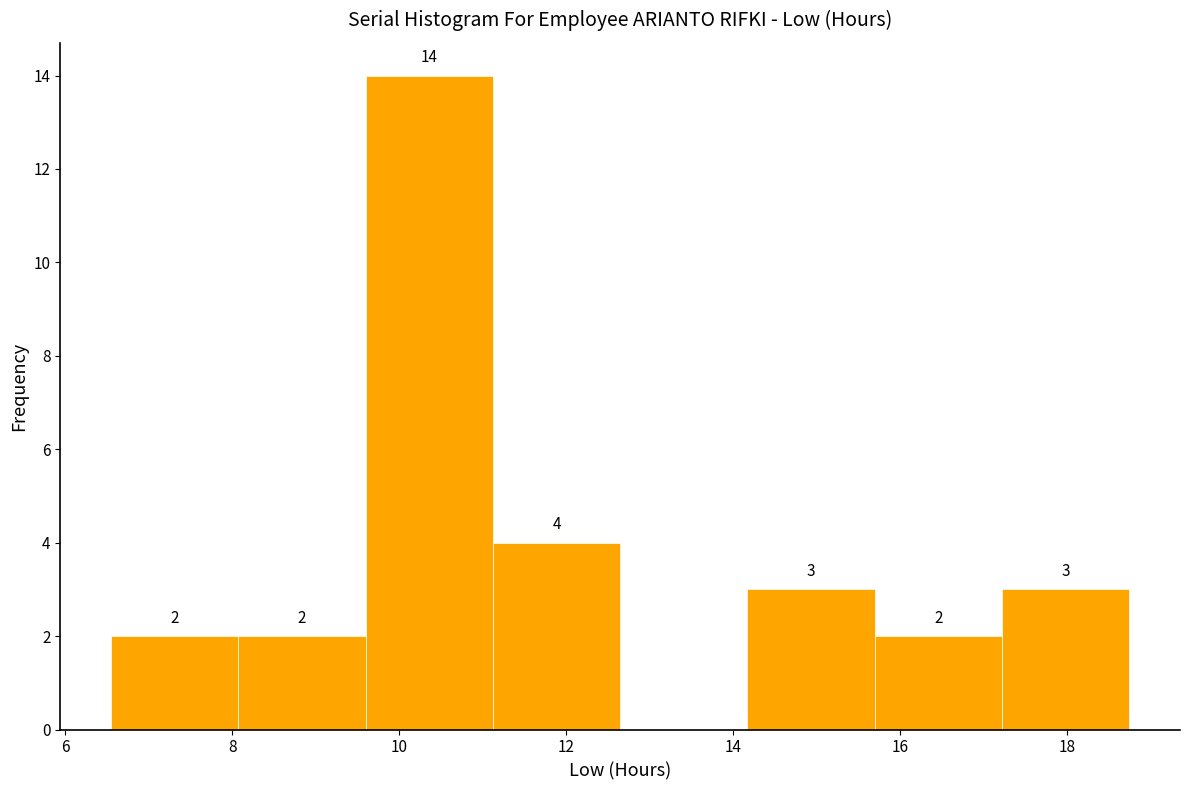

Over which range of the x-axis is the bar tallest?

9.6 to 11.2